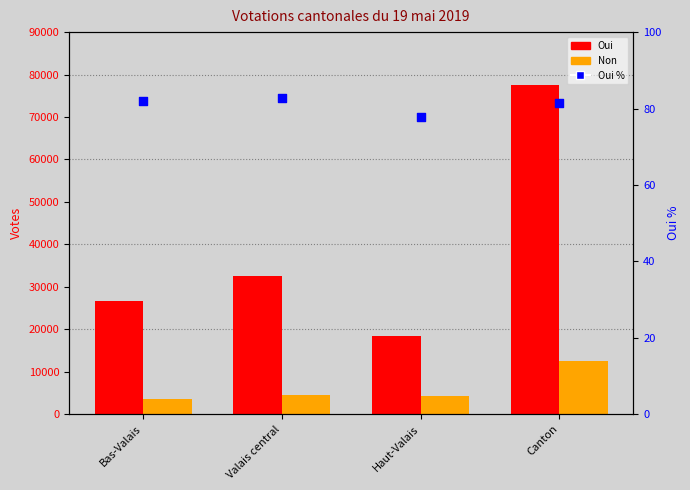

Which series has the largest total across all categories?

Oui